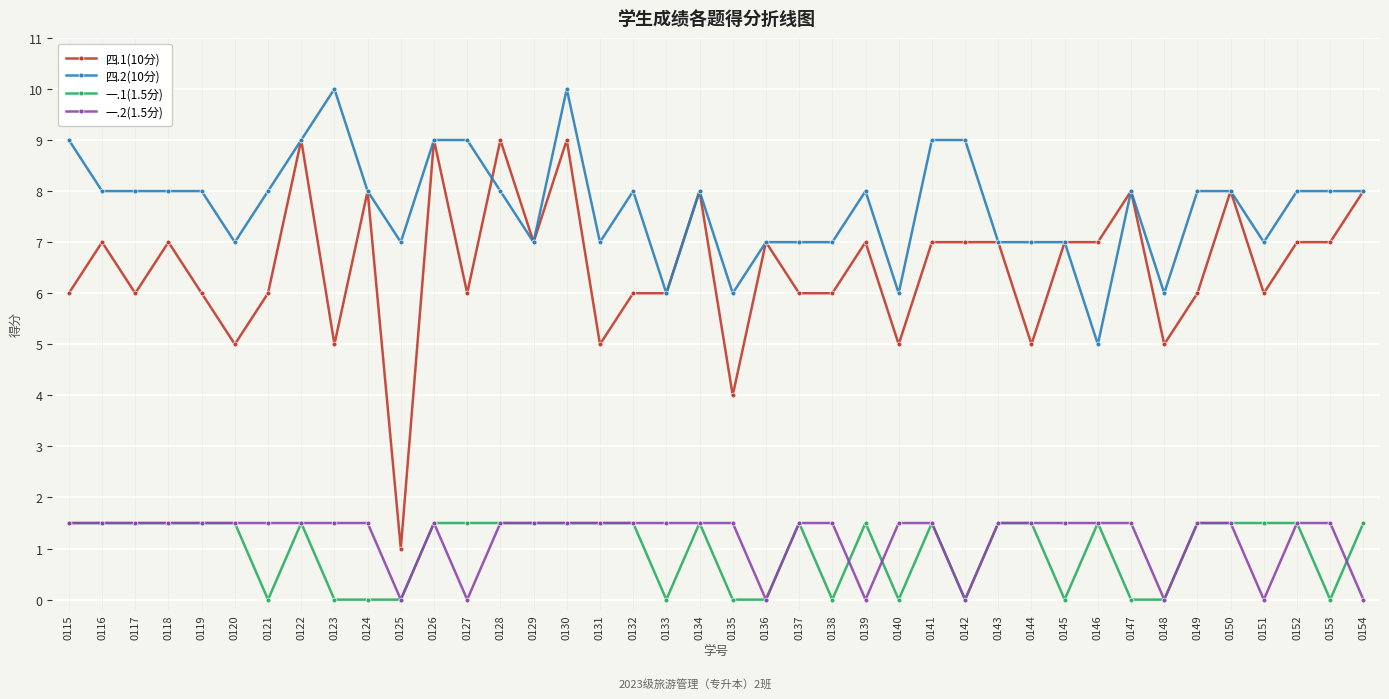

True or false: 一.2(1.5分) and 四.2(10分) intersect in this chart.

False